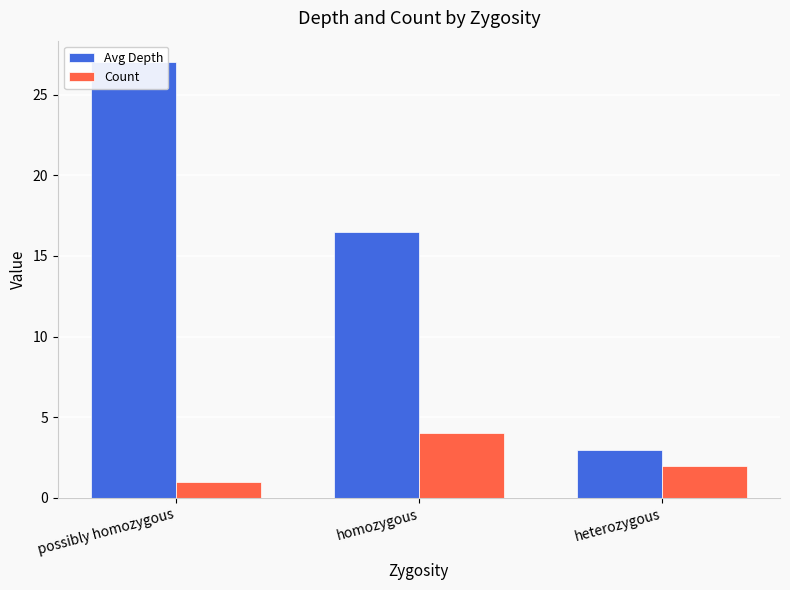

List the series in order of their peak value, lowest first.

Count, Avg Depth